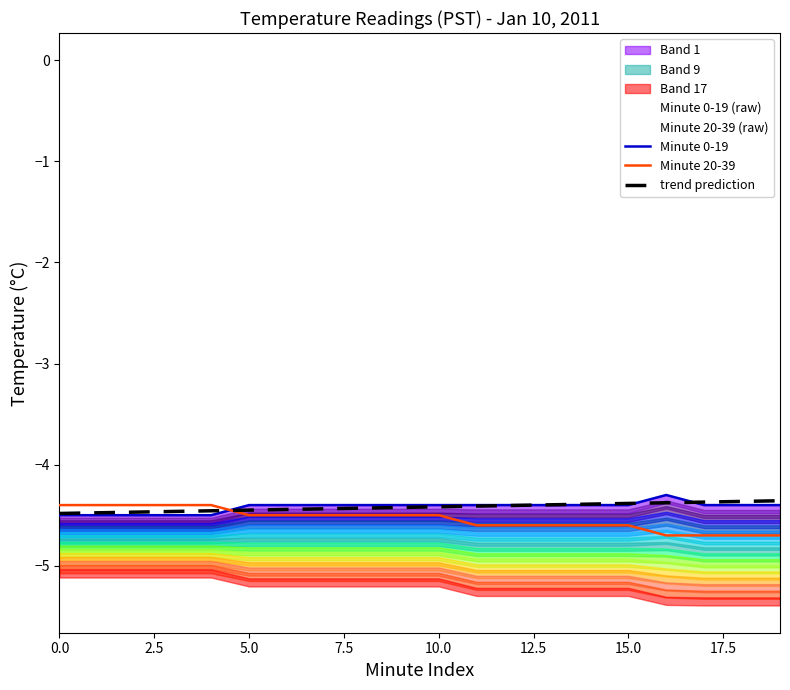

The value of Minute 20-39 at 0.0 is -1.8. True or false?

False